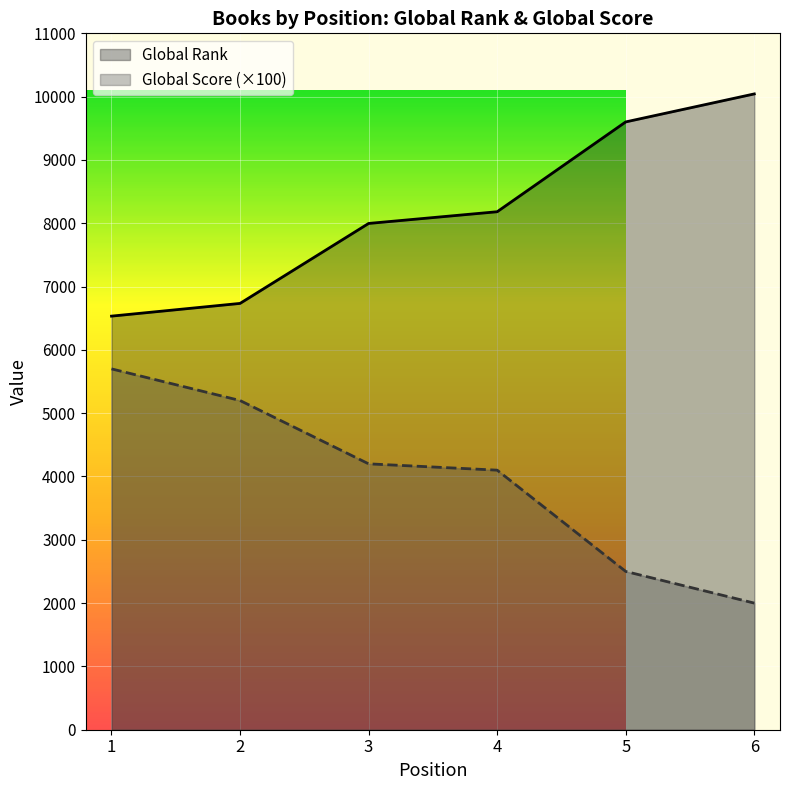

Between 2 and 6, which series saw the biggest shift?

Global Rank